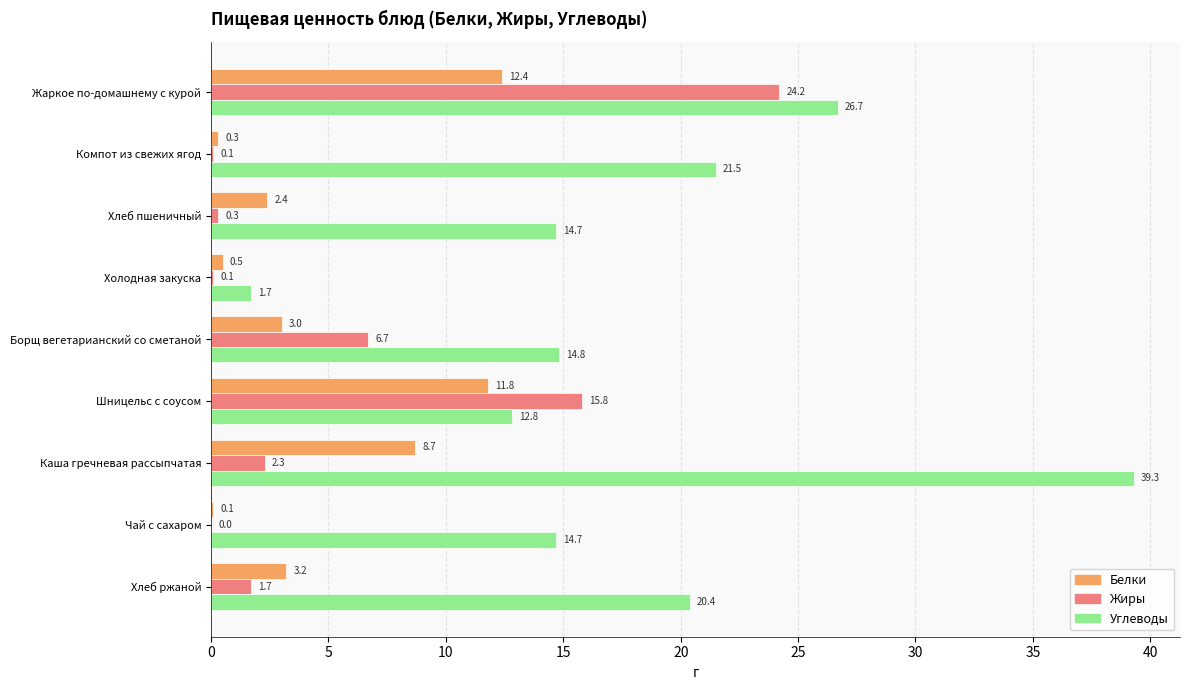

What is the maximum value for Жиры?

24.2